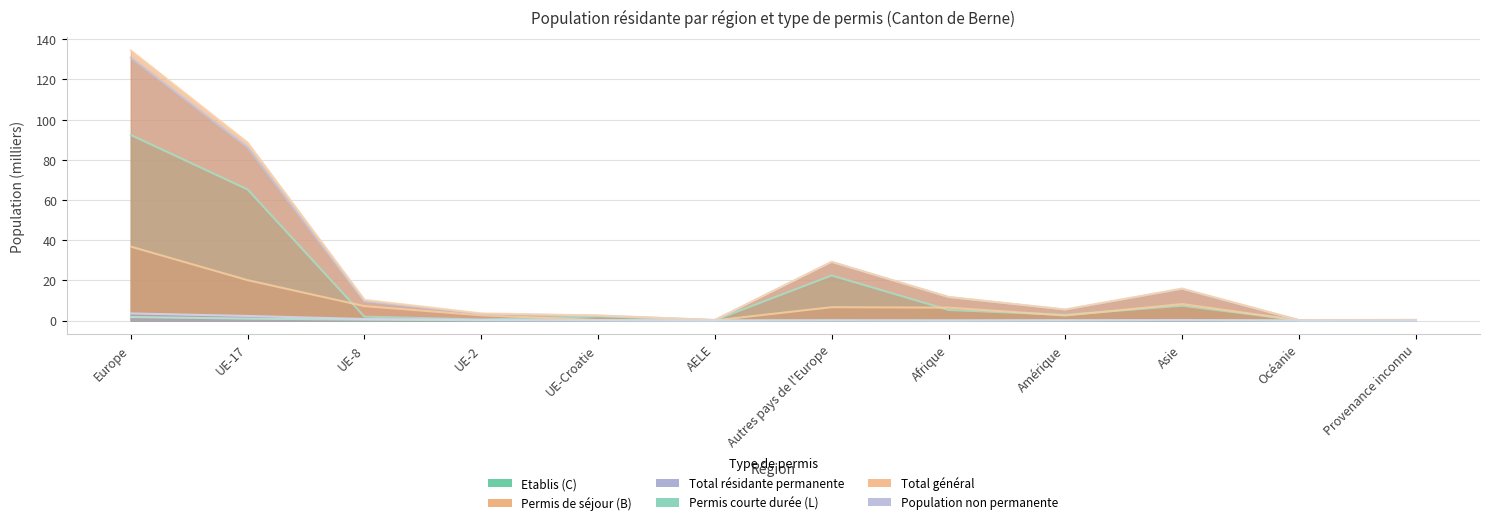

What is the sum of the Total résidante permanente values at UE-Croatie and Asie?

18.1